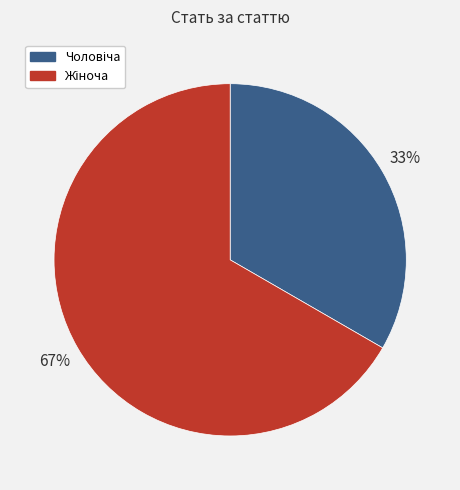

To the nearest percent, what is the average slice percentage?

50%